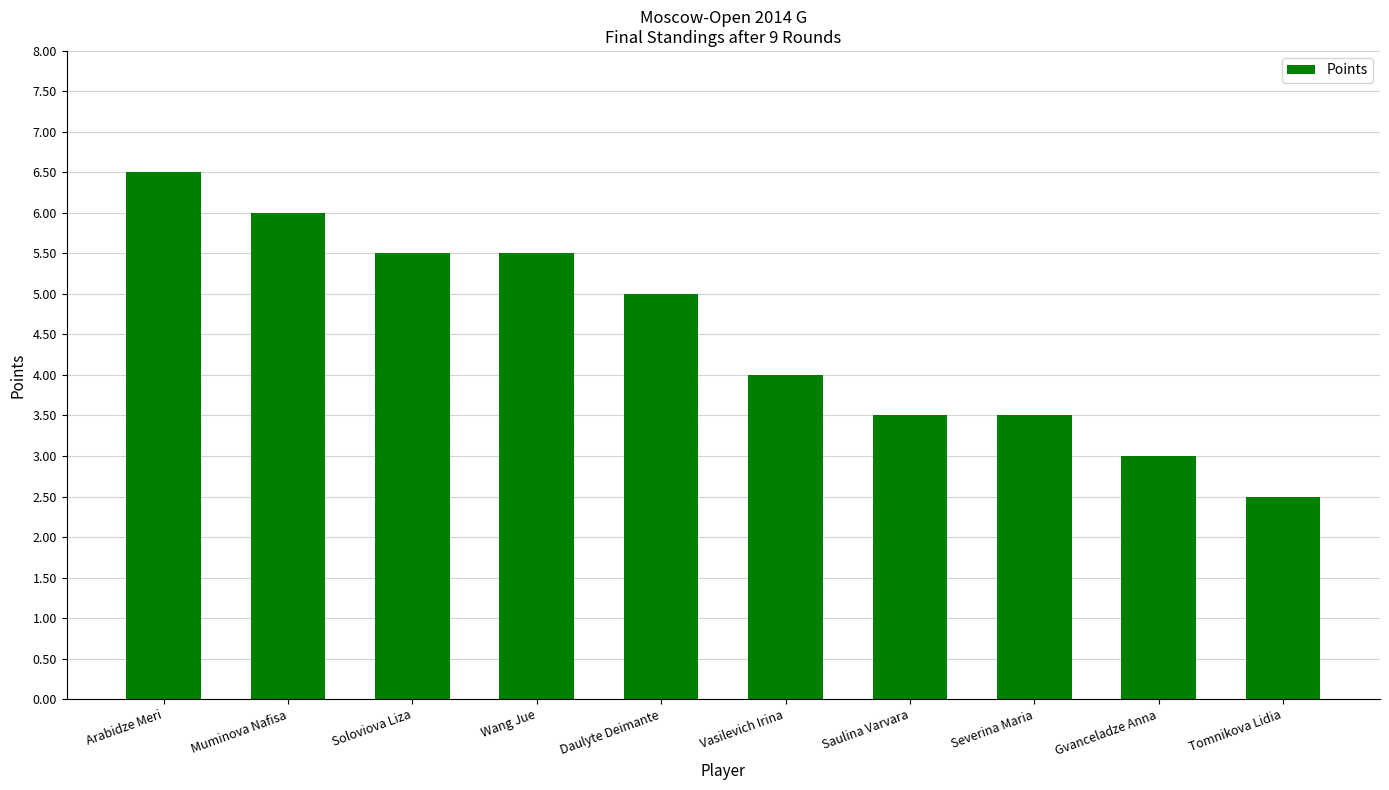

At which label does the data first exceed 5?

Arabidze Meri